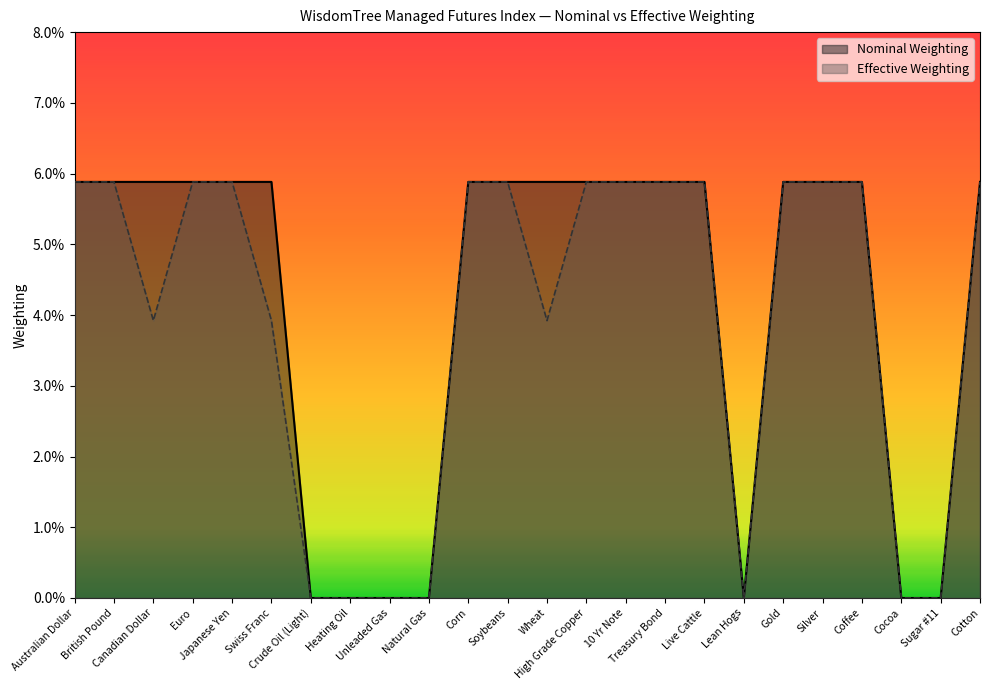

At which category is the sum across all series the highest?

Australian Dollar